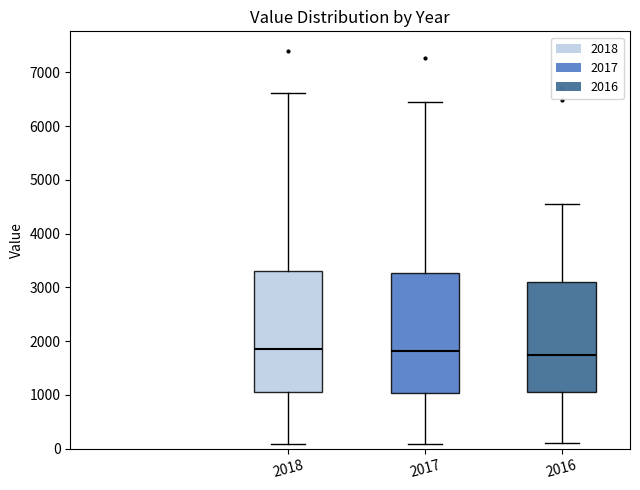

Reading left to right, read every box against the y-axis: the position of its median line, the range the box covers, and the ends of its whiskers. The values are not printed on the chart, so give them approximately, as read against the axis.

2018: median 1900, box 1100 to 3300, whiskers 100 to 6600
2017: median 1800, box 1000 to 3300, whiskers 100 to 6400
2016: median 1700, box 1000 to 3100, whiskers 100 to 4600